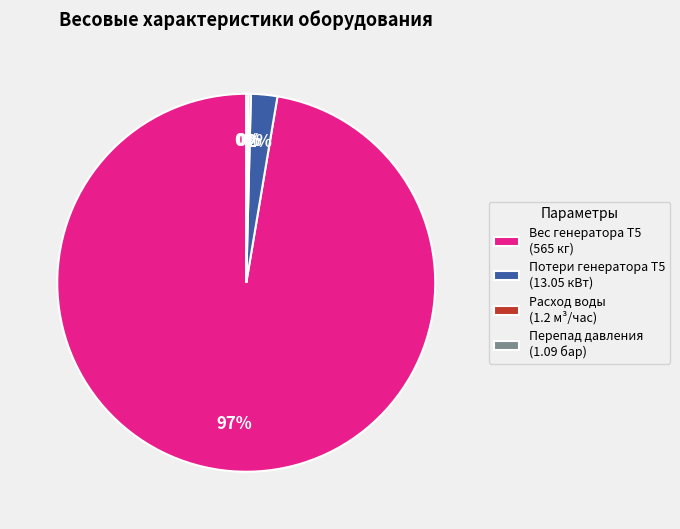

Which slice is the largest?

Вес генератора Т5 (565 кг)